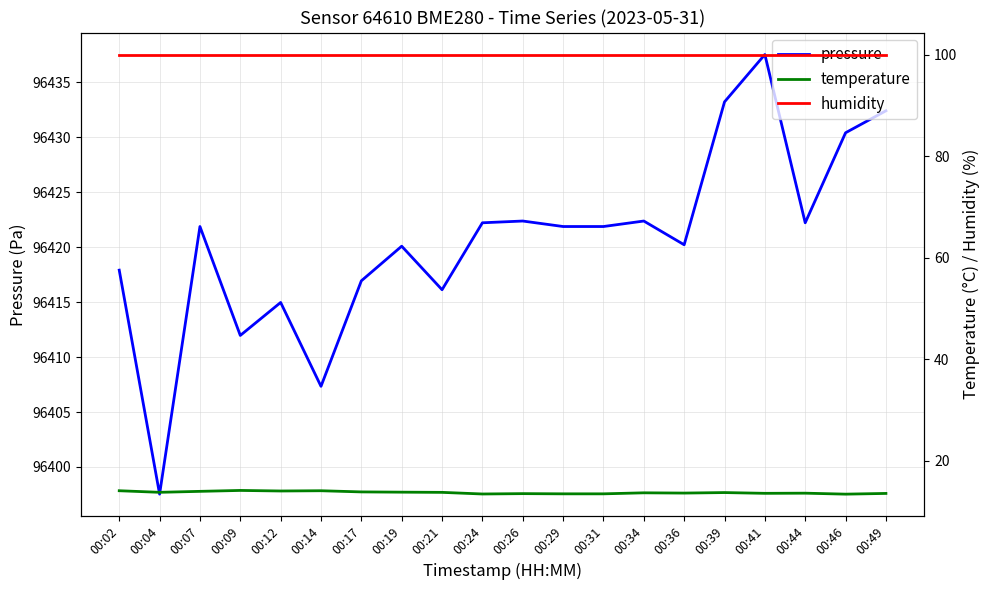

Is it true that temperature equals 17.8 at 00:31?

False